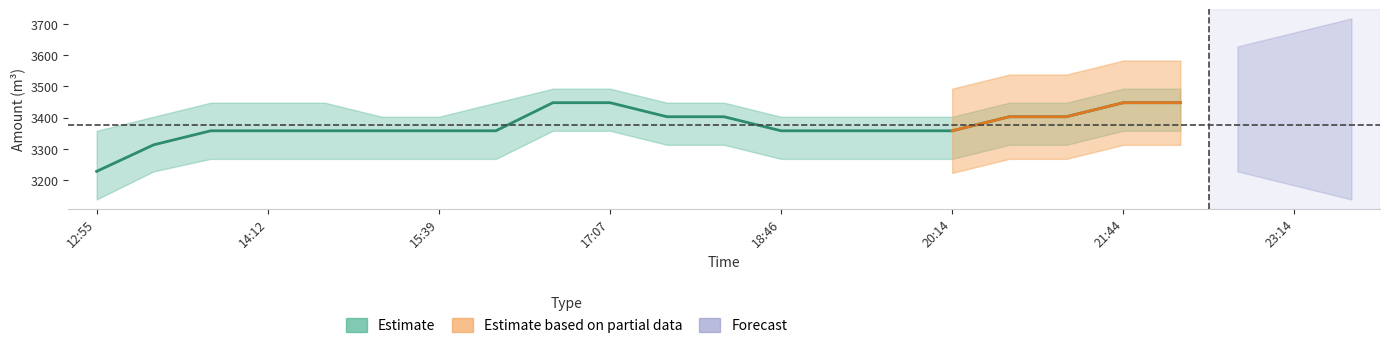

Between 12:55 and 21:14, which is larger?

21:14